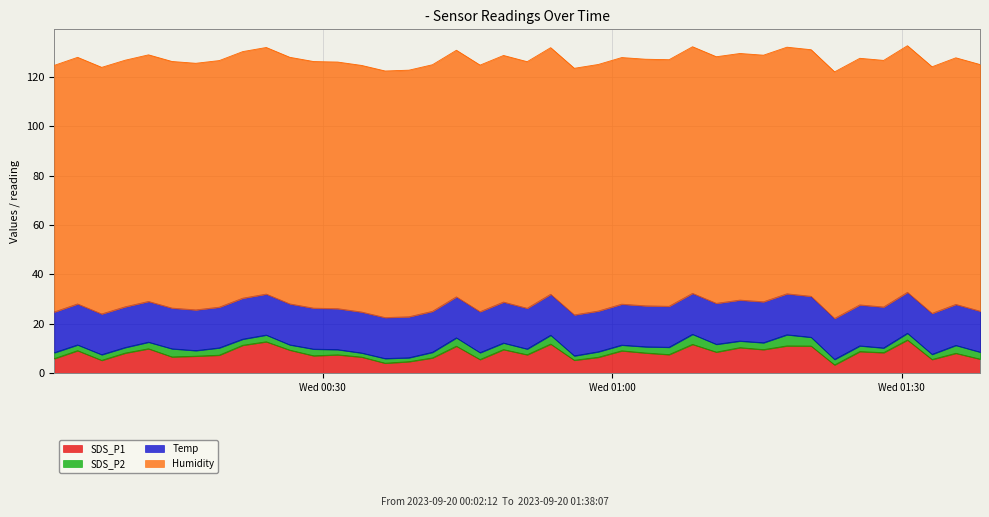

True or false: SDS_P2 and Temp cross at least once.

False